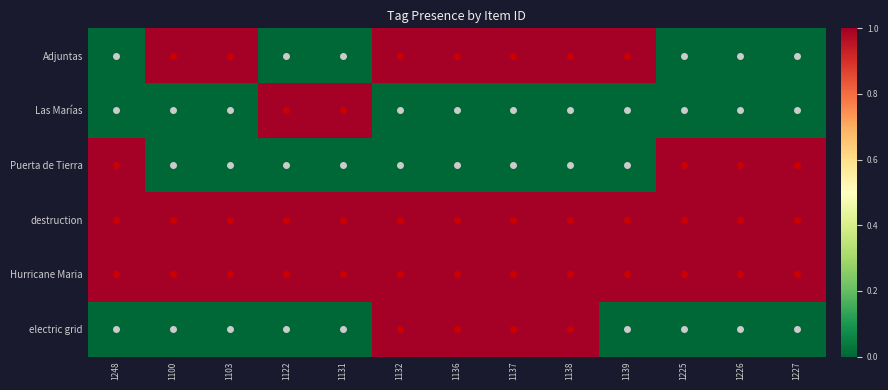

Reading right to left, what are all the values shown in this chart?

Adjuntas: 1227=0	1226=0	1225=0	1139=1	1138=1	1137=1	1136=1	1132=1	1131=0	1122=0	1103=1	1100=1	1248=0
Las Marías: 1227=0	1226=0	1225=0	1139=0	1138=0	1137=0	1136=0	1132=0	1131=1	1122=1	1103=0	1100=0	1248=0
Puerta de Tierra: 1227=1	1226=1	1225=1	1139=0	1138=0	1137=0	1136=0	1132=0	1131=0	1122=0	1103=0	1100=0	1248=1
destruction: 1227=1	1226=1	1225=1	1139=1	1138=1	1137=1	1136=1	1132=1	1131=1	1122=1	1103=1	1100=1	1248=1
Hurricane Maria: 1227=1	1226=1	1225=1	1139=1	1138=1	1137=1	1136=1	1132=1	1131=1	1122=1	1103=1	1100=1	1248=1
electric grid: 1227=0	1226=0	1225=0	1139=0	1138=1	1137=1	1136=1	1132=1	1131=0	1122=0	1103=0	1100=0	1248=0